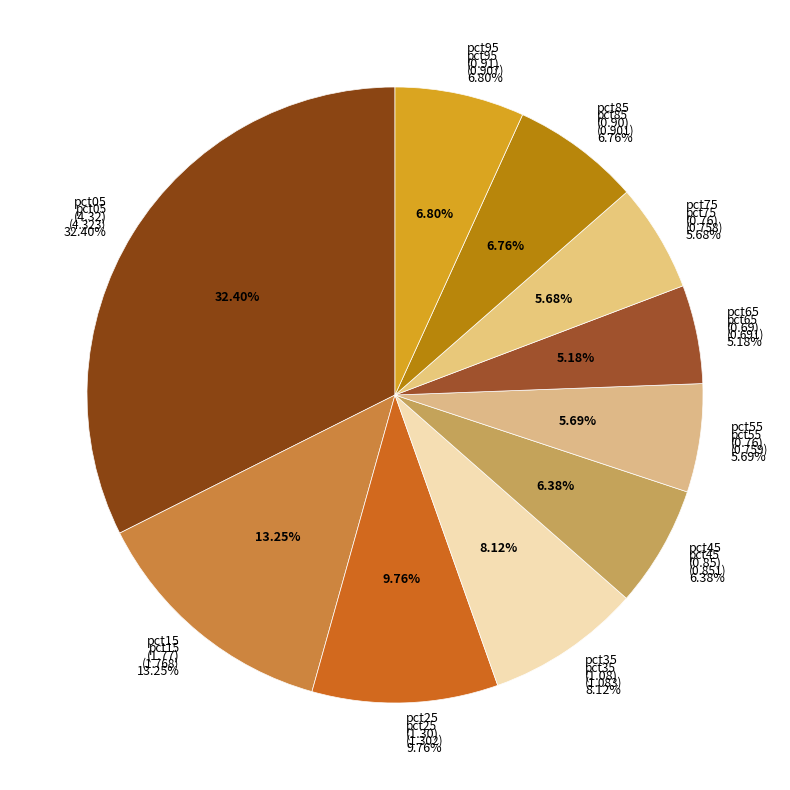

What percentage is the pct05 slice, to the nearest percent?

32%